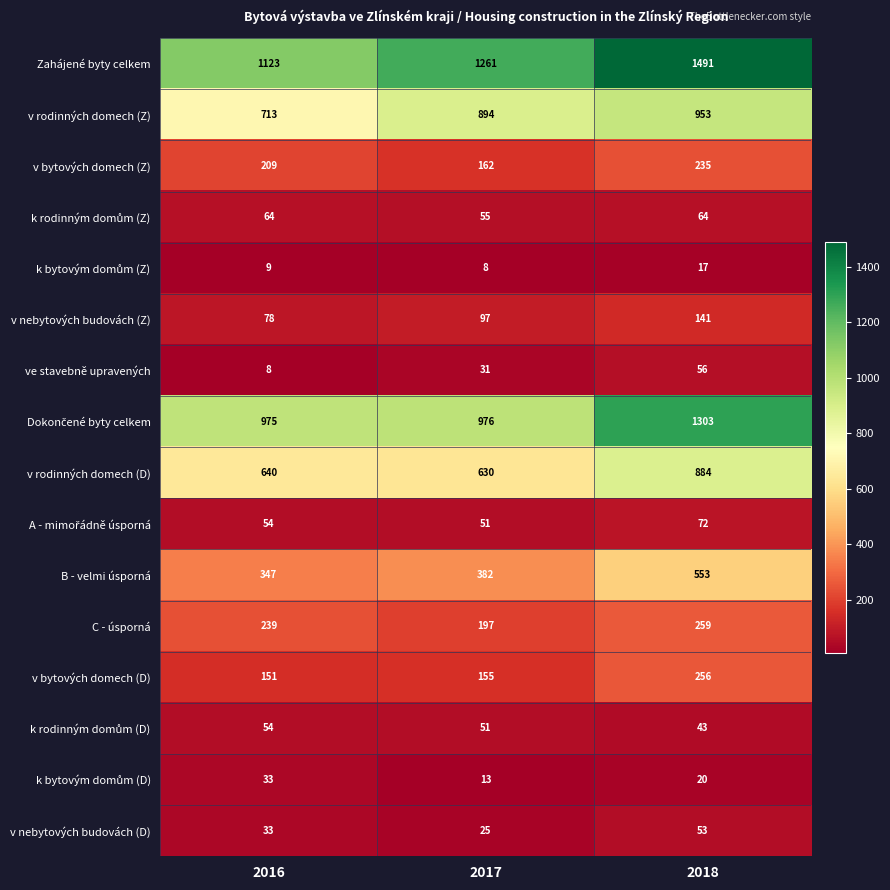

What is the spread (max minus min) of values at 2016?

1115